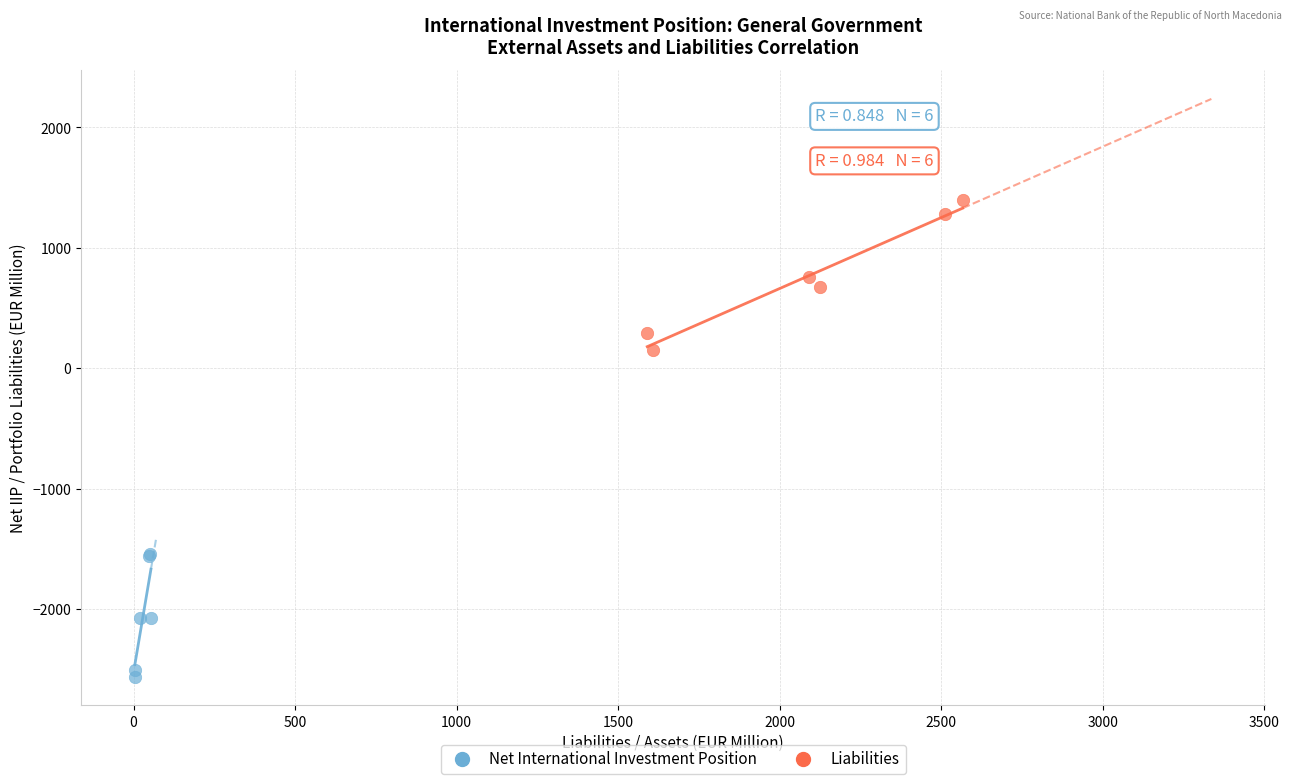

Which series reaches the minimum Y coordinate?

Net International Investment Position